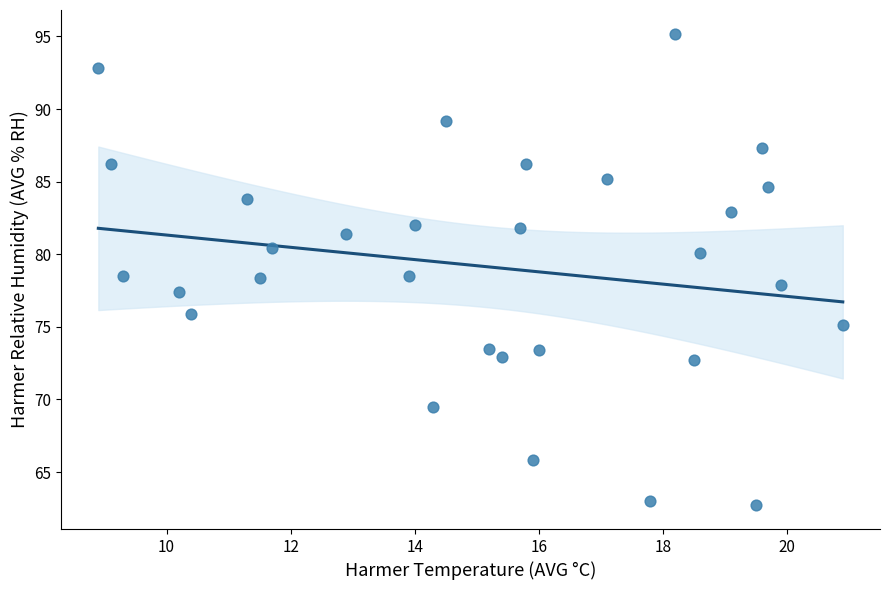

What is the range of Y values (max minus min)?

32.5